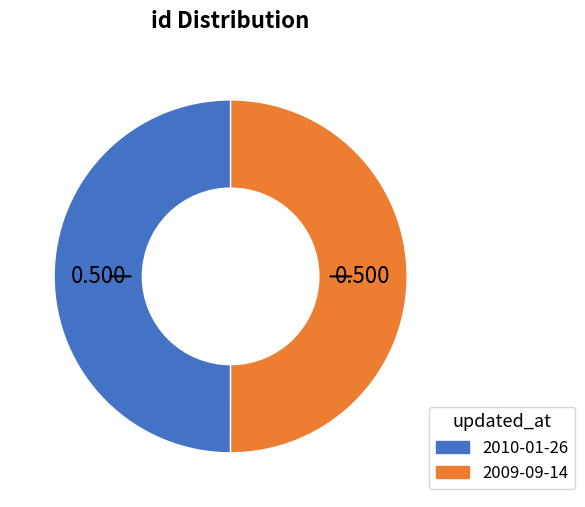

Do 2009-09-14 and 2010-01-26 together represent more than half of the pie?

Yes